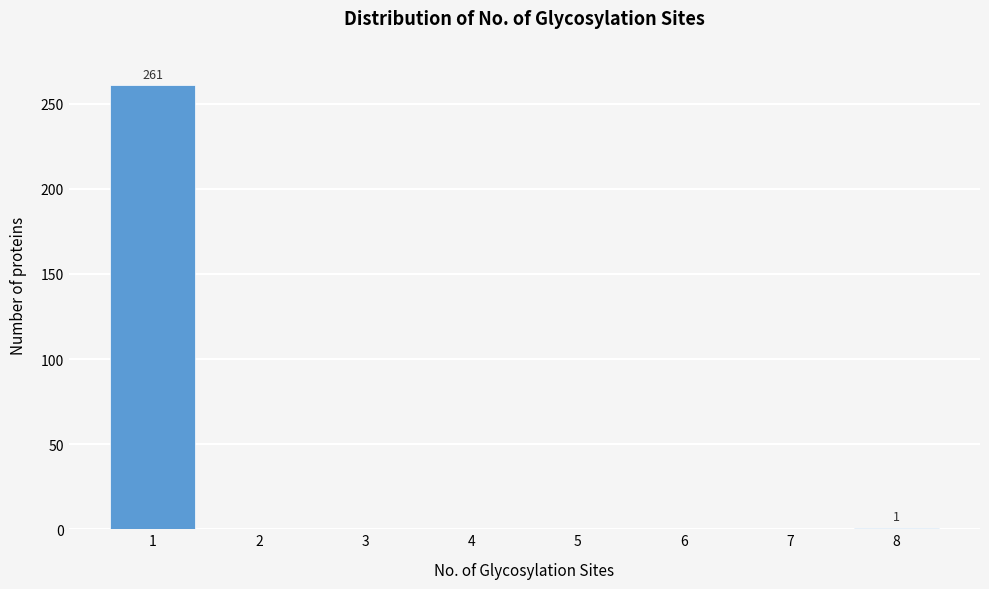

Is it true that the value at 6 is 0?

True